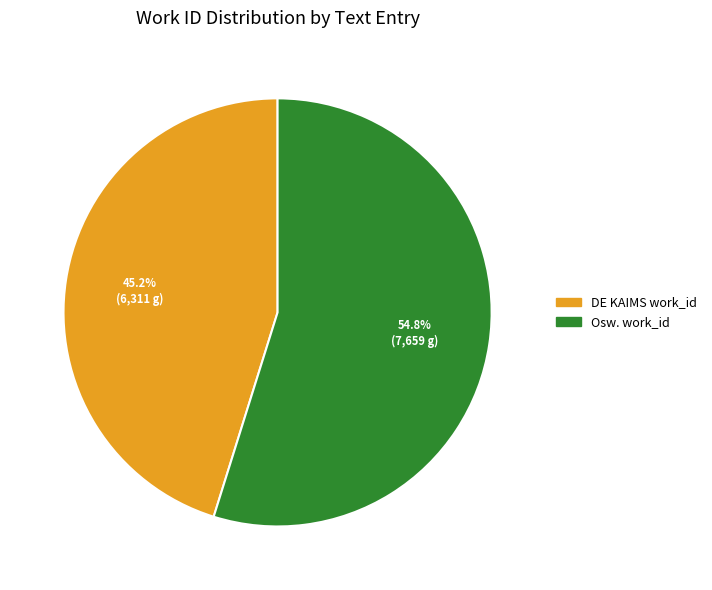

Which slice is the smallest?

DE KAIMS work_id